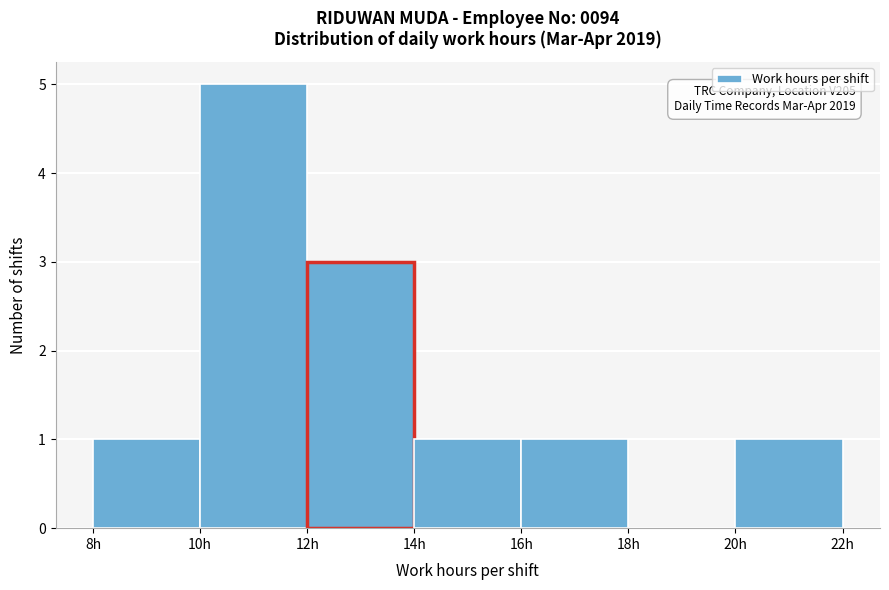

Which range on the x-axis has the tallest bar?

10 to 12